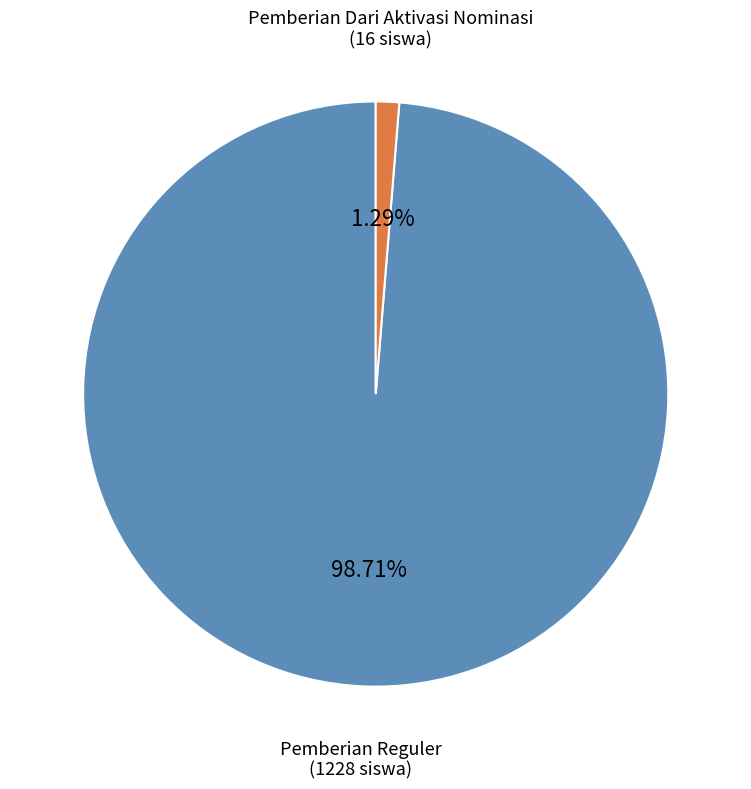

Is there any slice that represents more than half of the pie?

Yes